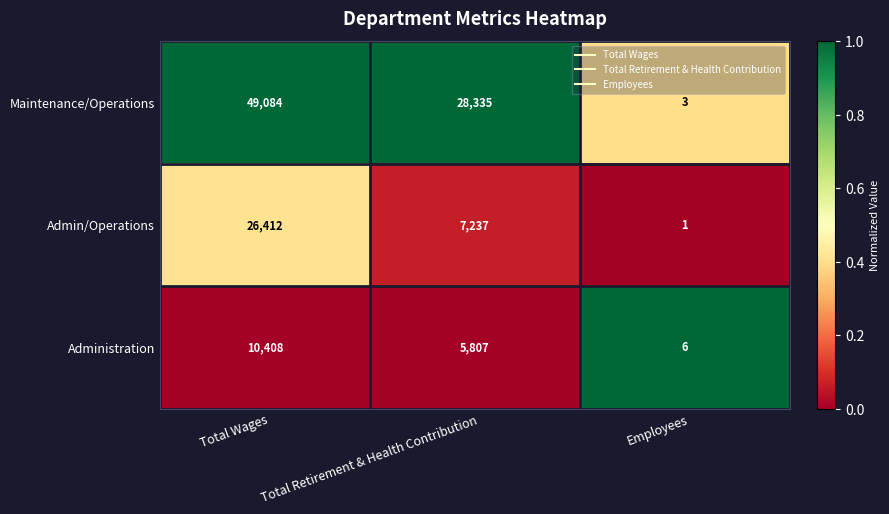

Reading left to right, extract all data points from this chart.

Maintenance/Operations: 49084	28335	3
Admin/Operations: 26412	7237	1
Administration: 10408	5807	6